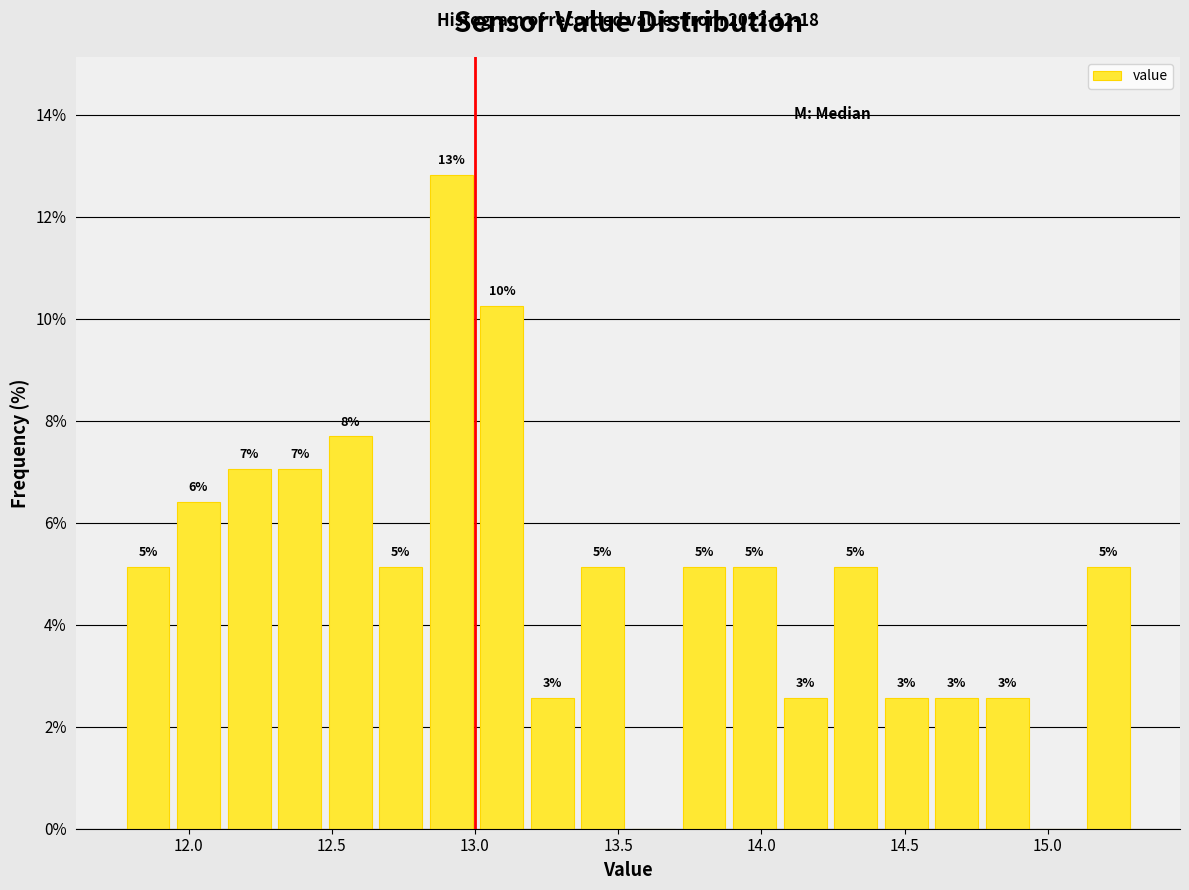

Read against the x-axis, roughly where is the centre of the tallest bar?

12.90